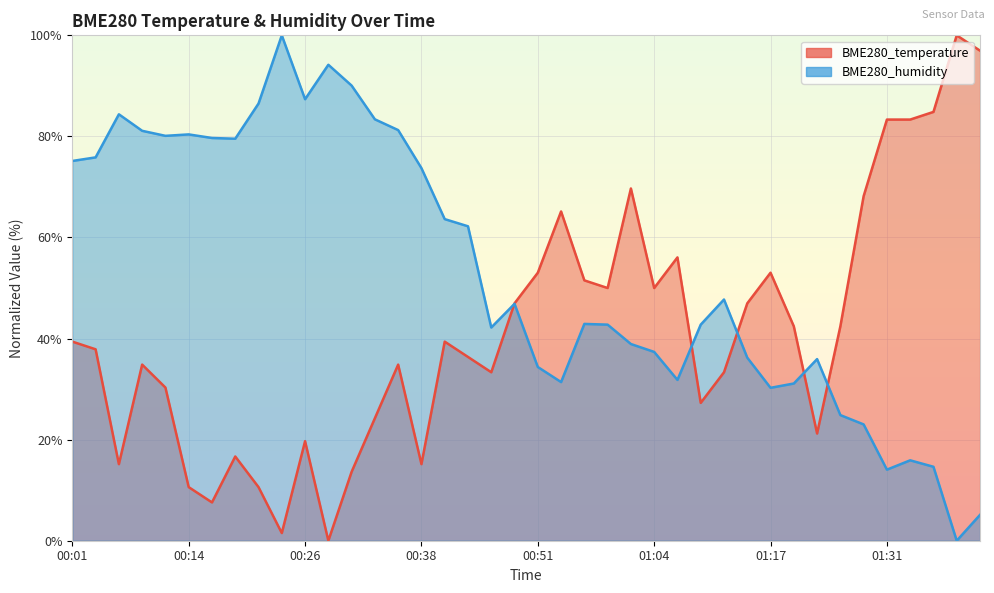

The BME280_humidity series shows 21.7 at 01:36. True or false?

False